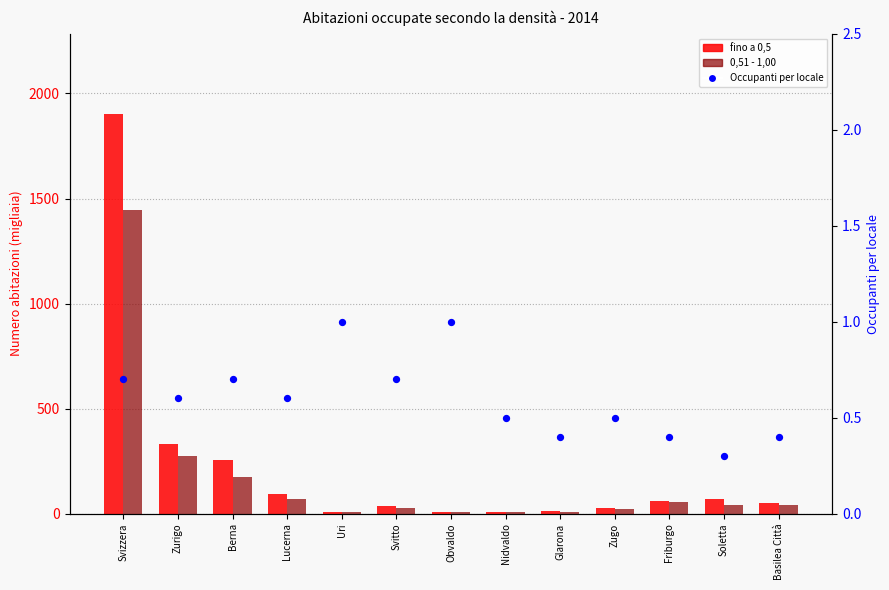

What are all the series names shown in the legend?

fino a 0,5, 0,51 - 1,00, Occupanti per locale